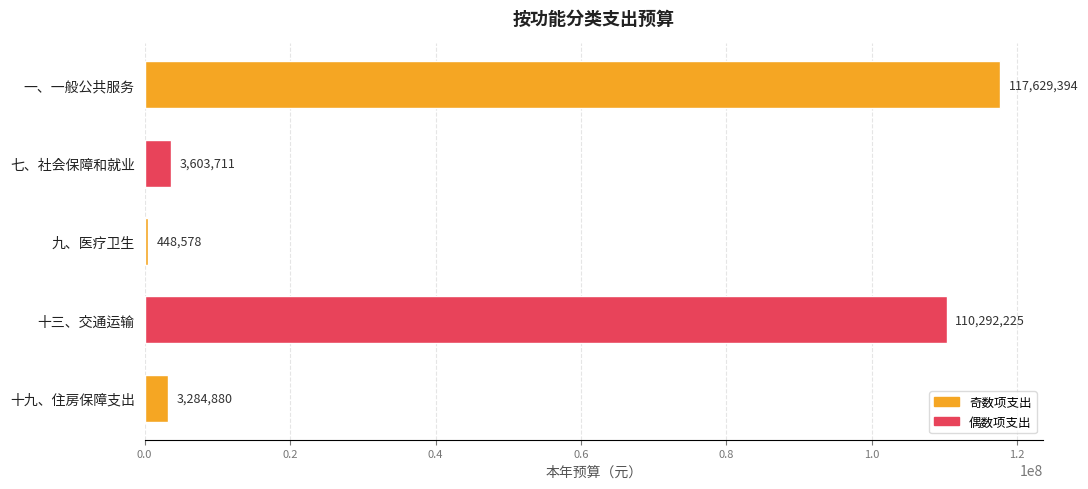

How many series are shown in this chart?

1